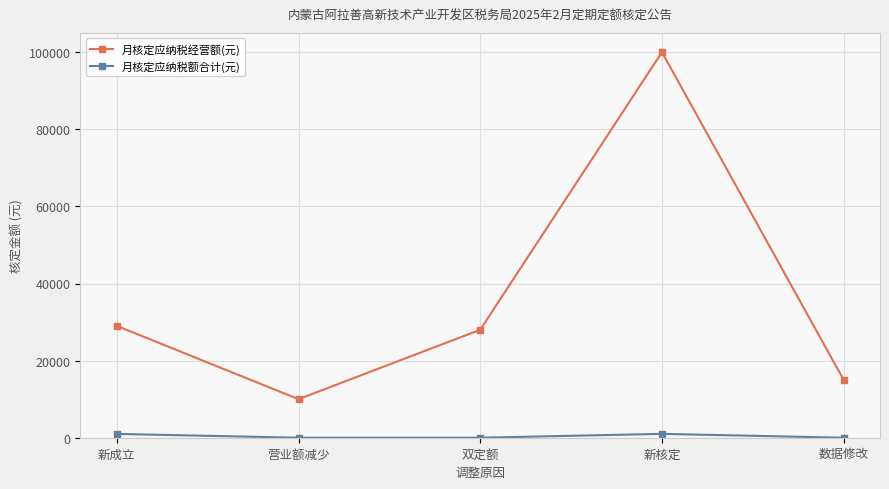

Which category has the highest value across all series?

新核定